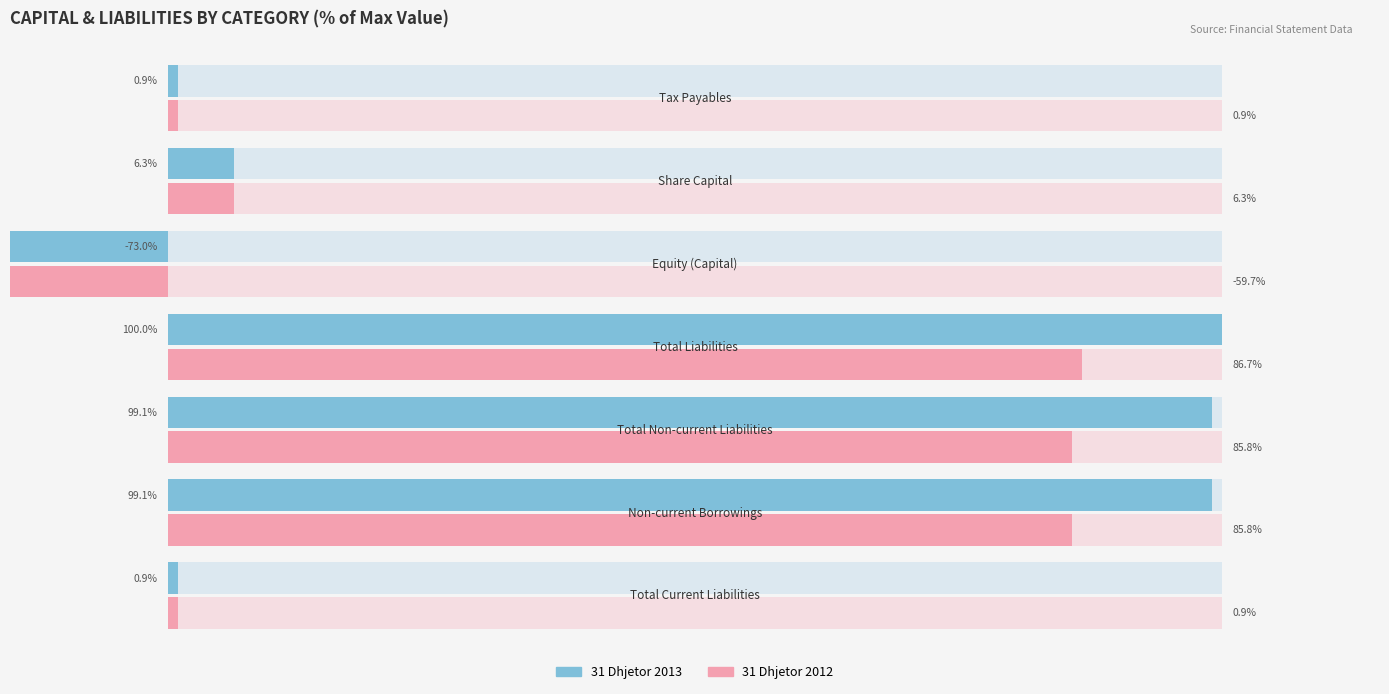

How many values in the 31 Dhjetor 2013 series exceed 6?

4